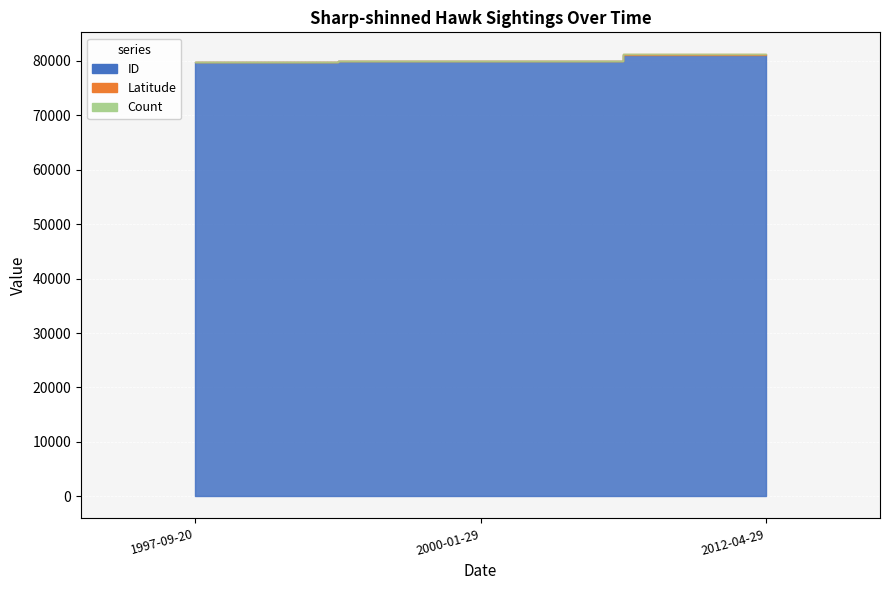

At which category is the sum across all series the highest?

2012-04-29